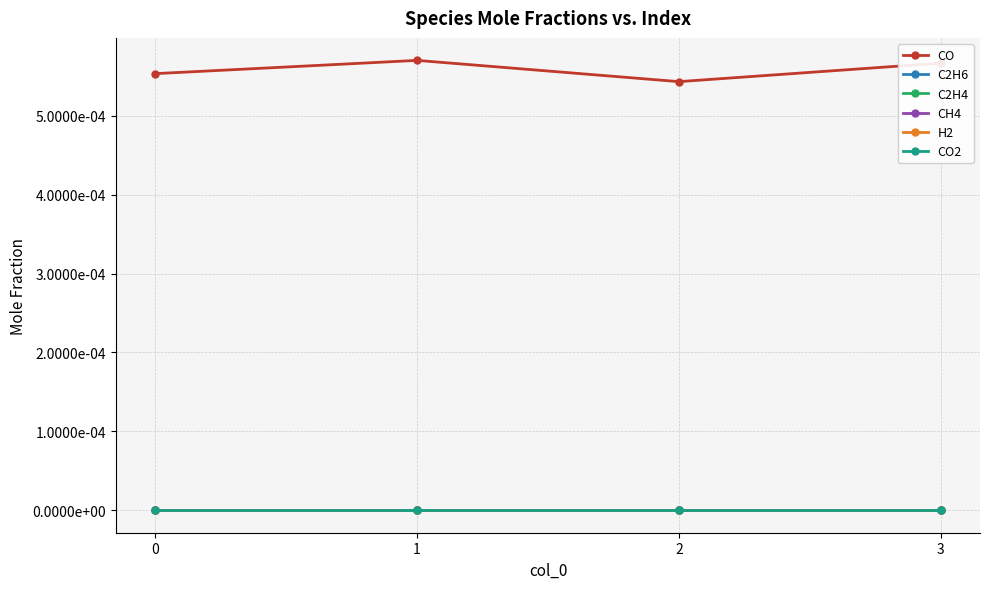

Is the value of CO2 at 3 greater than the value of C2H6 at 1?

No